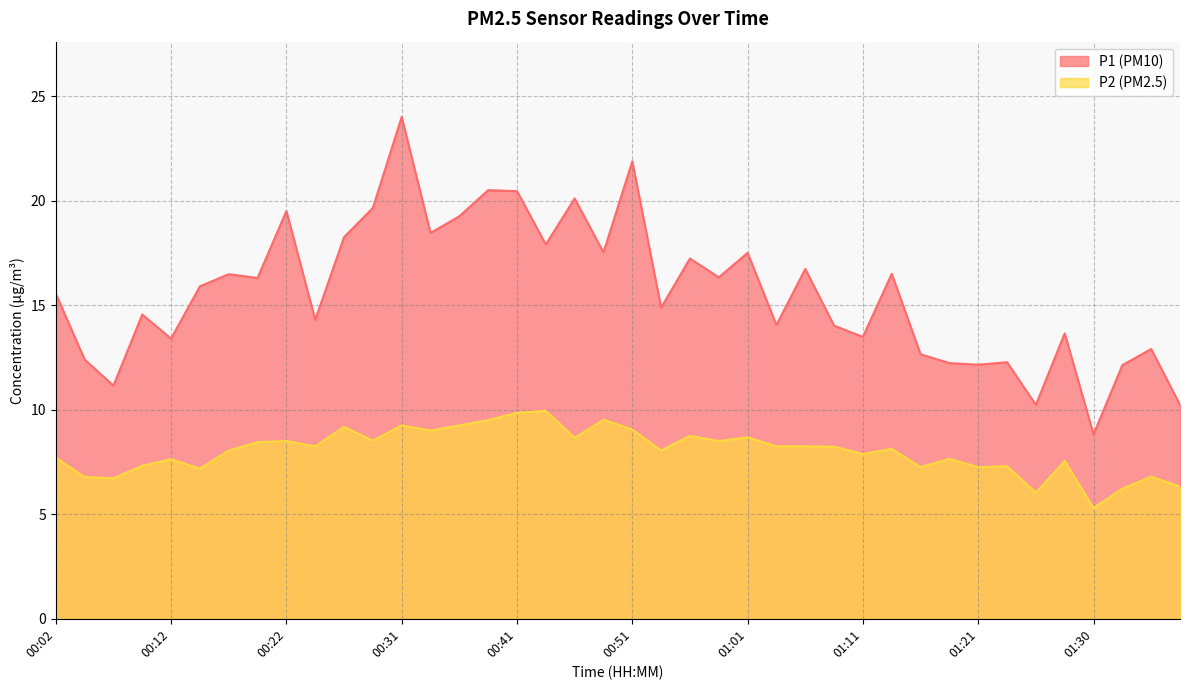

Which has a higher value, 00:46 or 00:04?

00:46